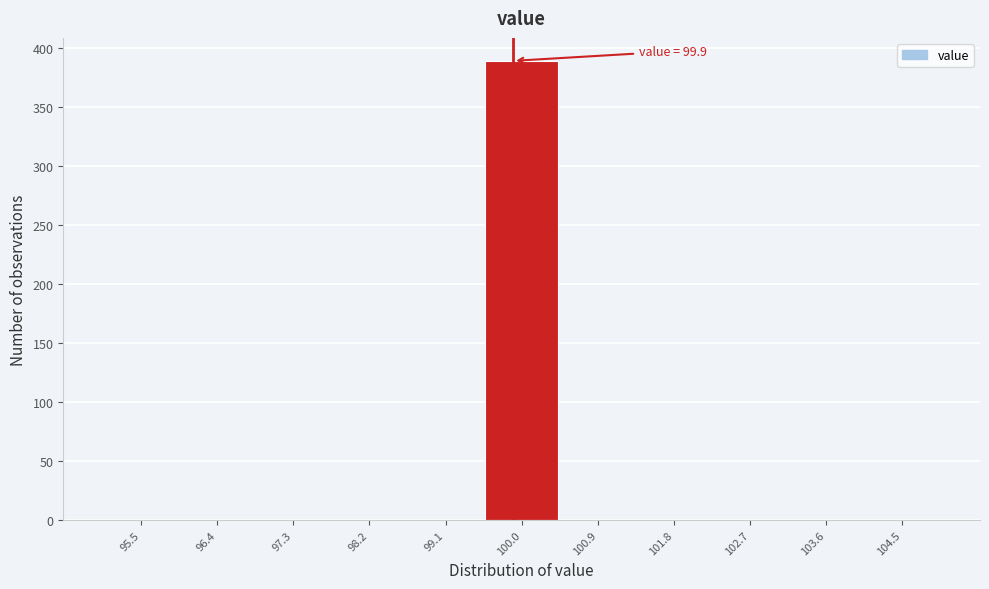

Over which range of the x-axis is the bar tallest?

99.5 to 100.5